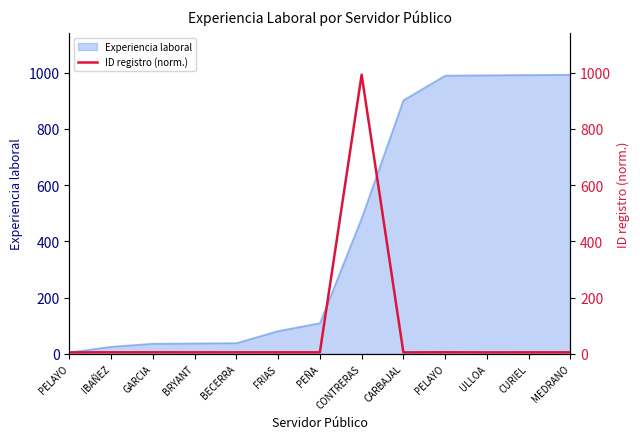

How many lines are shown in the chart?

1